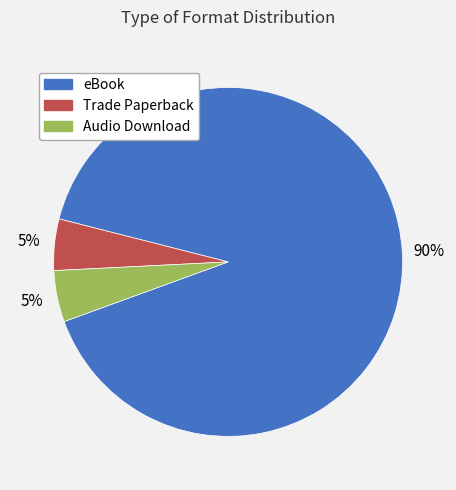

To the nearest percent, what is the combined percentage of Audio Download and eBook?

95%